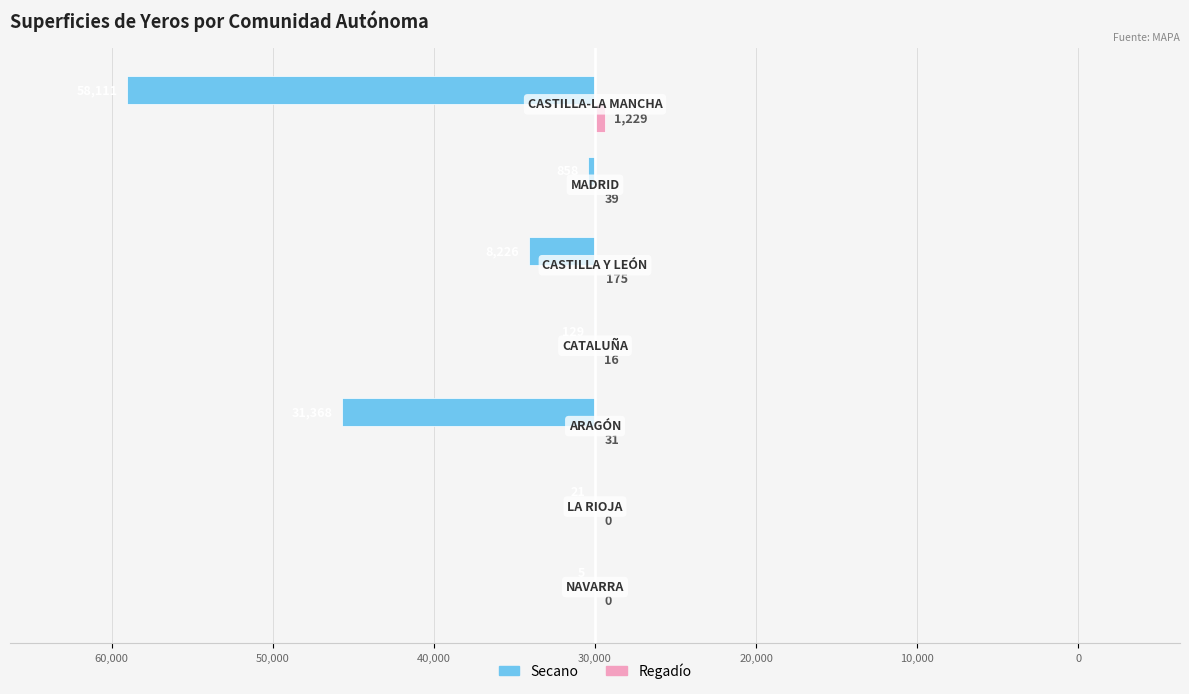

How many values in Regadío are above zero?

5